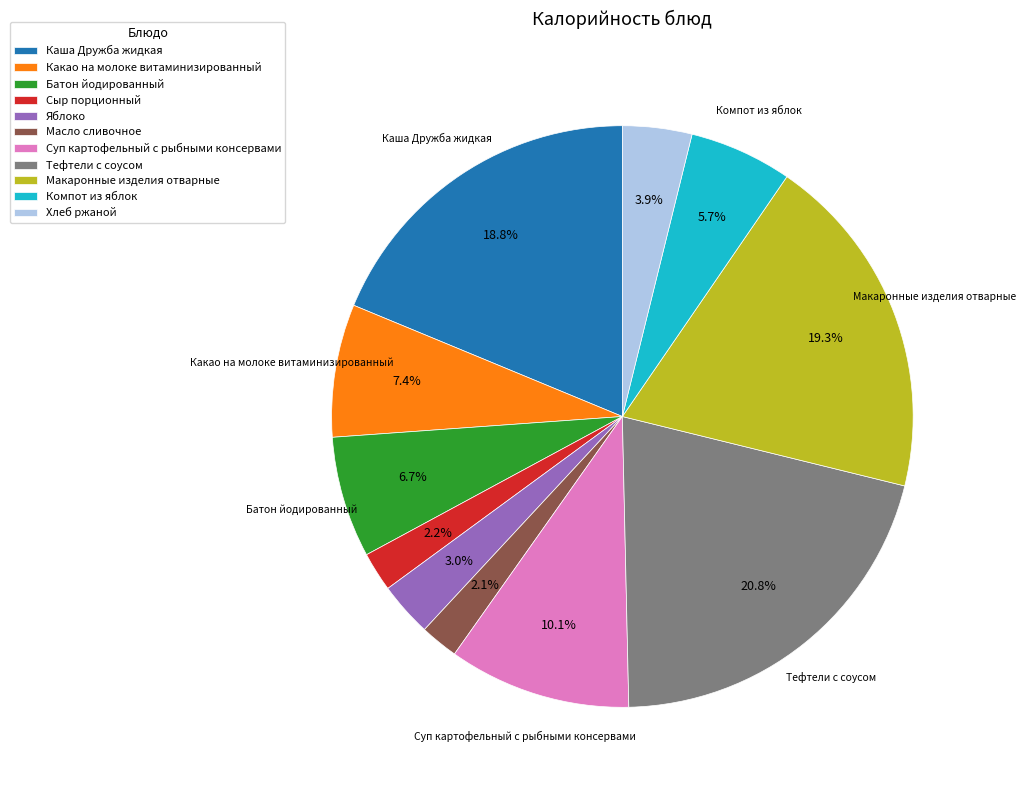

Is there any slice that represents more than half of the pie?

No